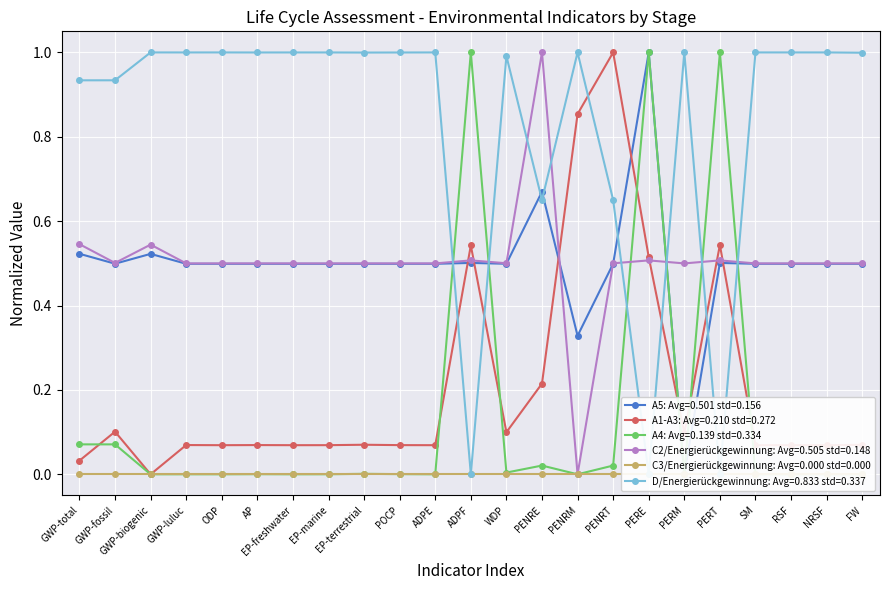

What is the spread (max minus min) of values at GWP-biogenic?

1.0